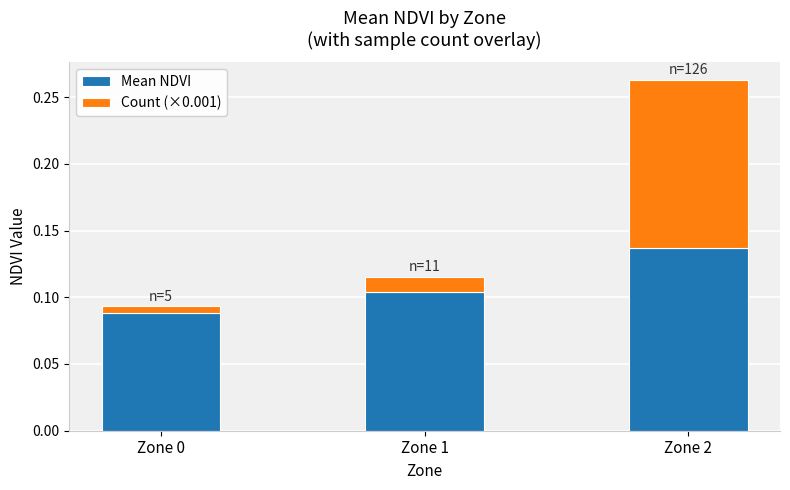

The Mean NDVI series shows 0.2 at Zone 2. True or false?

False